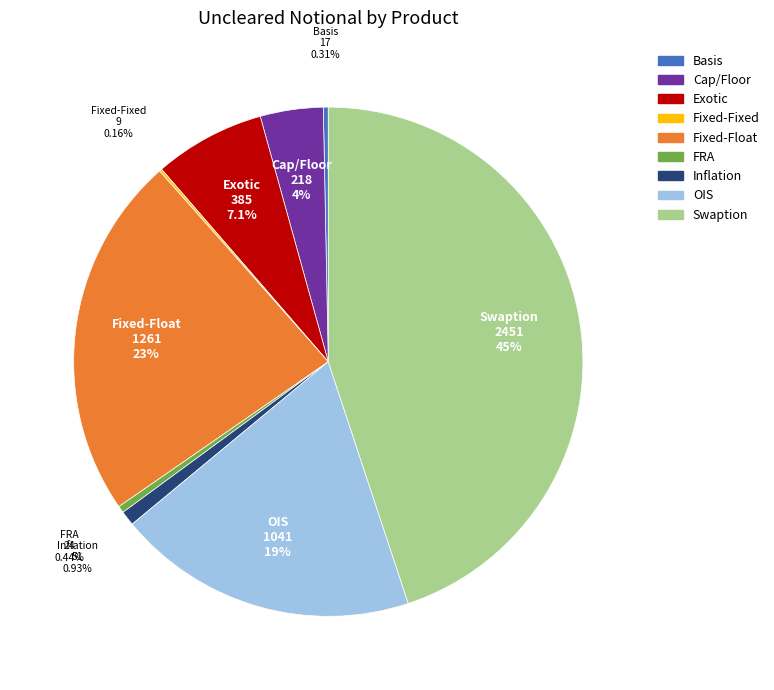

Combined, what portion of the pie is Swaption and Cap/Floor?

48.9%